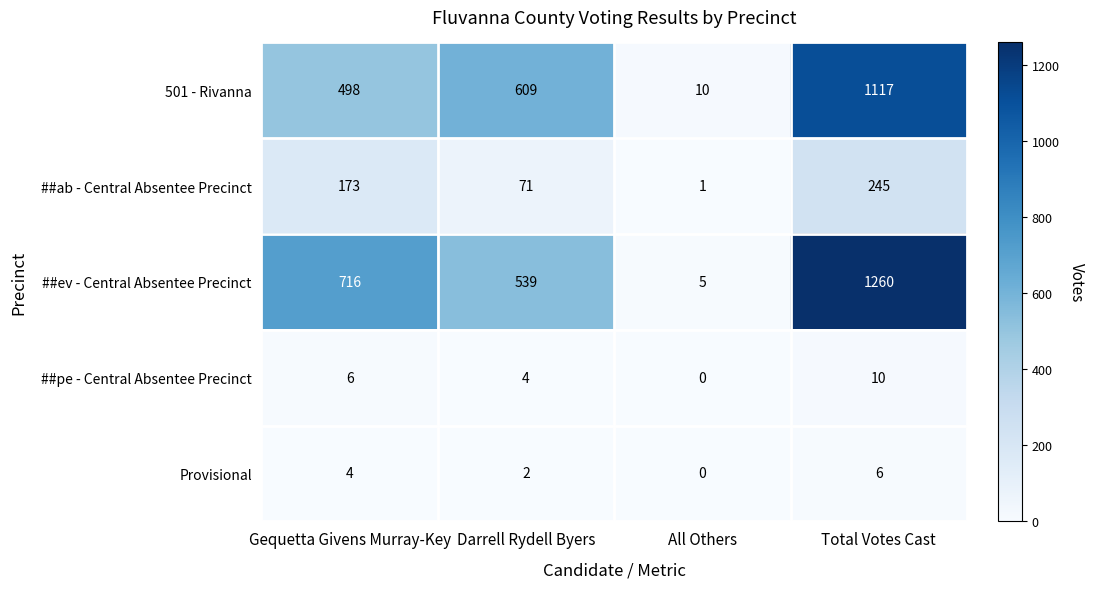

How many data points in ##ab - Central Absentee Precinct are less than 173?

2